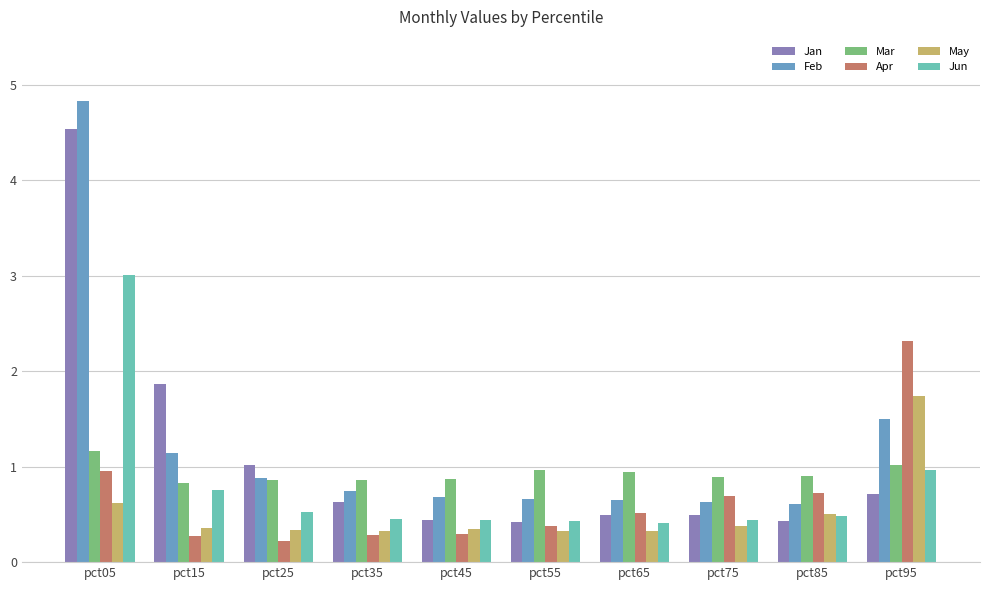

What is the difference between the highest and lowest values at pct25?

0.8